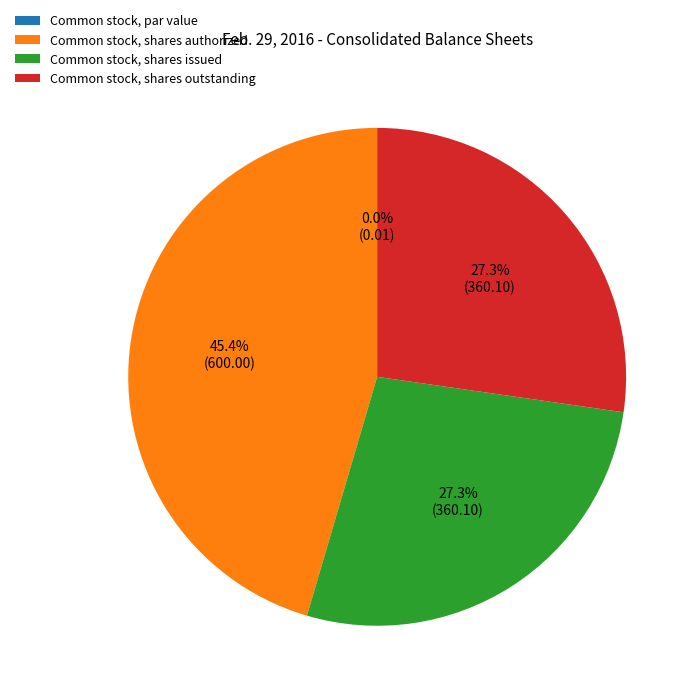

The Common stock, shares issued slice represents 27% of the pie. True or false?

True